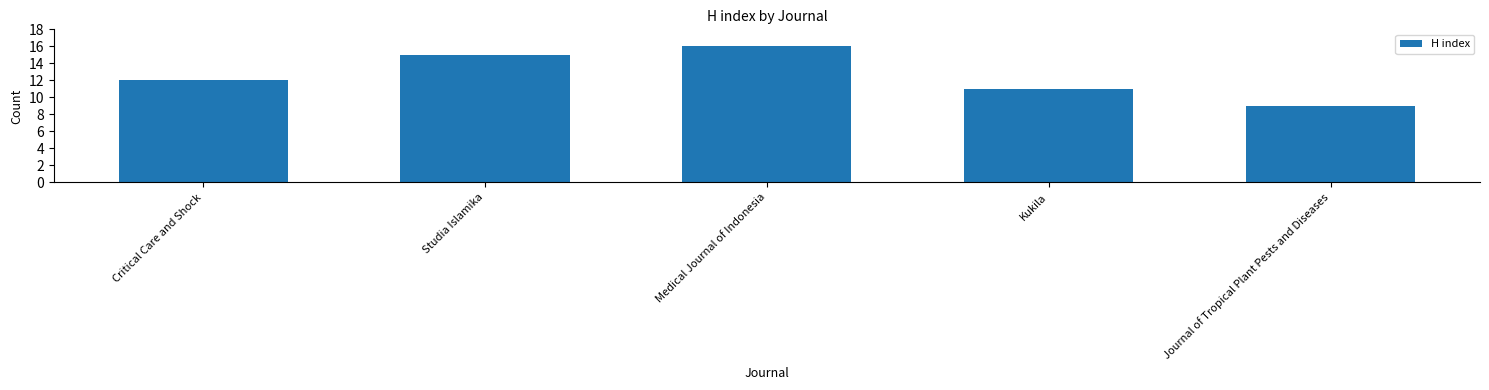

List the labels in order of value, smallest first.

Journal of Tropical Plant Pests and Diseases, Kukila, Critical Care and Shock, Studia Islamika, Medical Journal of Indonesia